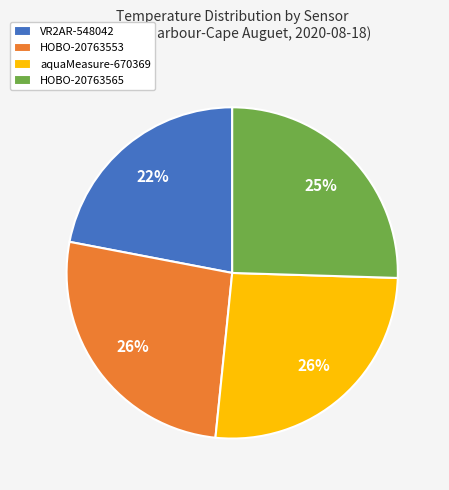

Combined, do HOBO-20763565 and aquaMeasure-670369 account for over 50%?

Yes